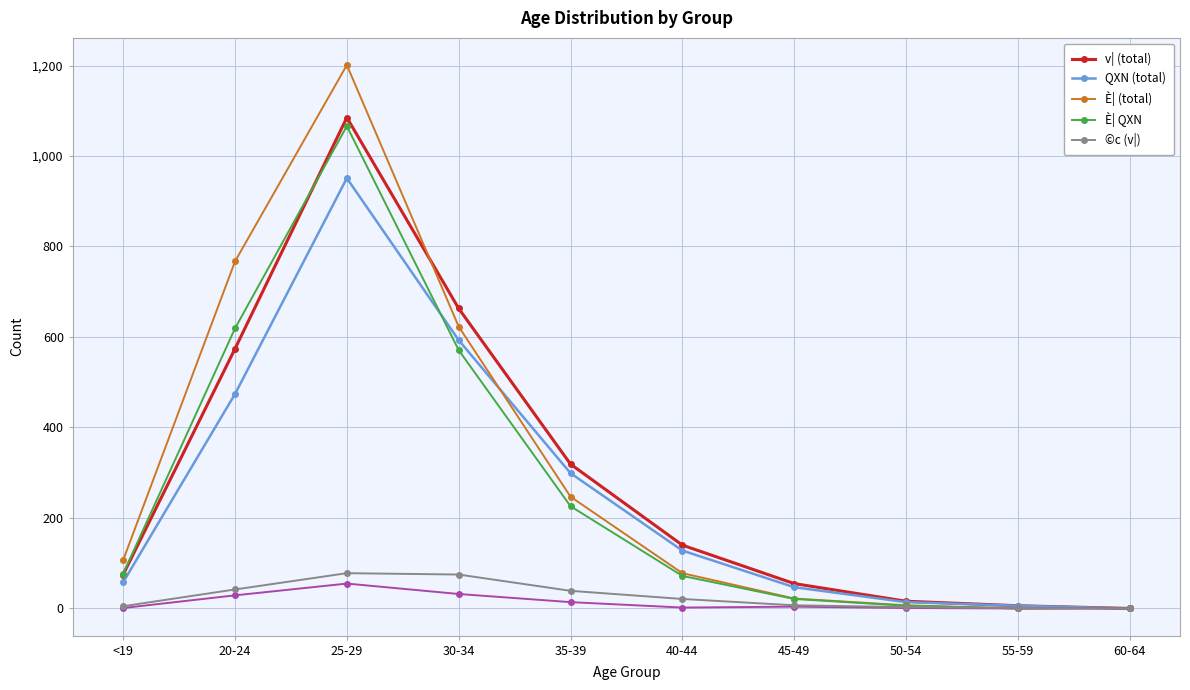

True or false: È| (total) has a value of 573 at 55-59.

False